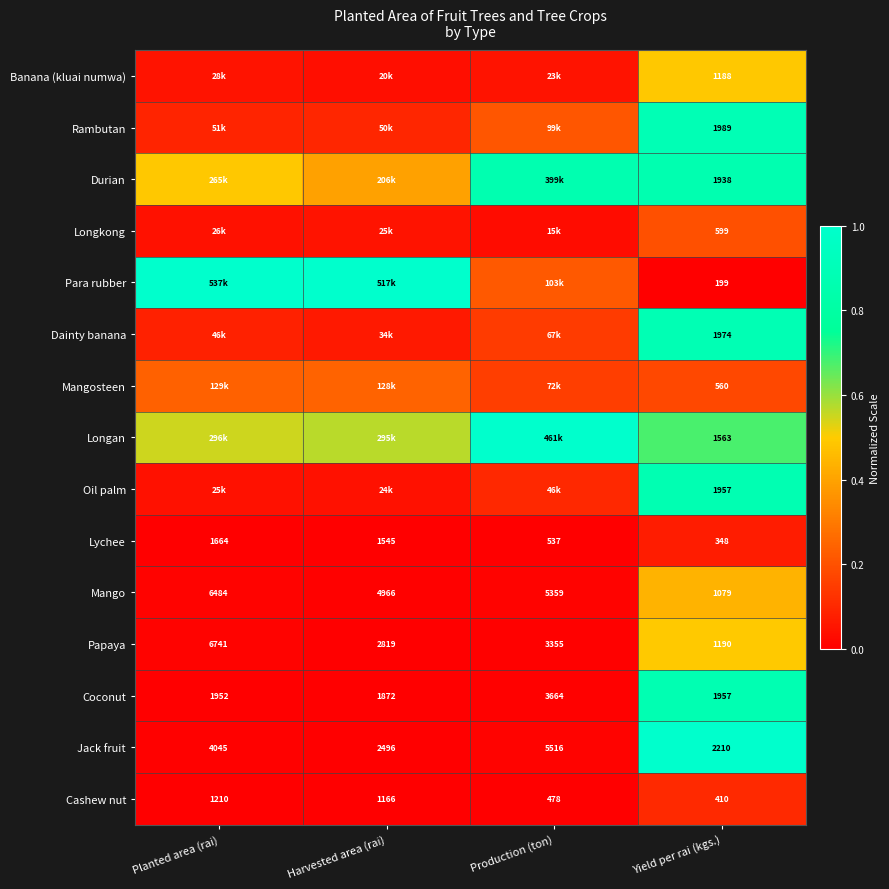

Is the value of Cashew nut at Production (ton) greater than the value of Mango at Production (ton)?

No